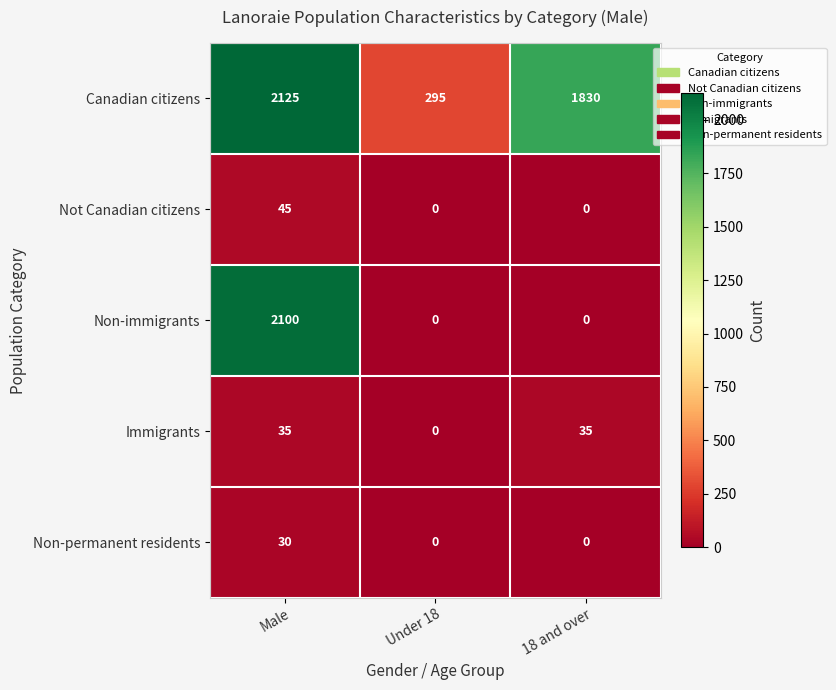

What is the sum of the Not Canadian citizens values at 18 and over and Male?

45